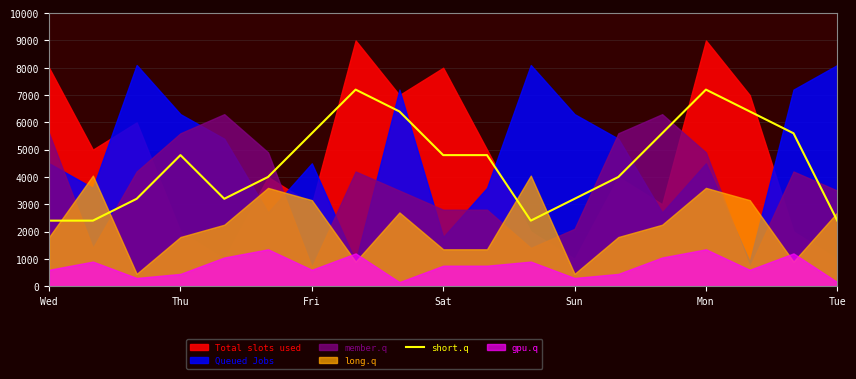

The value of short.q at Thu is 4800. True or false?

True